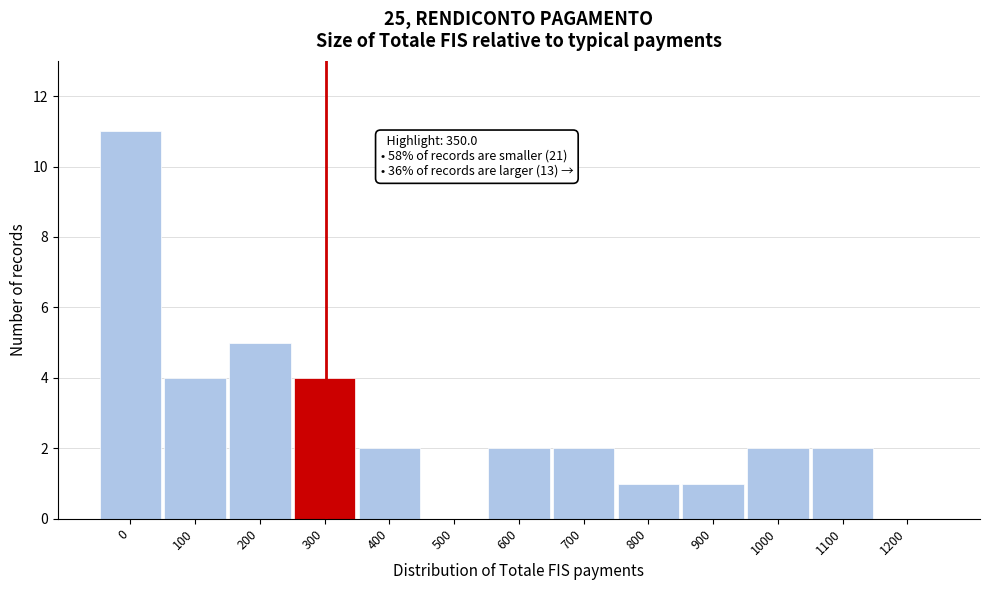

Reading left to right, what are all the values shown in this chart?

0=11	100=4	200=5	300=4	400=2	500=0	600=2	700=2	800=1	900=1	1000=2	1100=2	1200=0